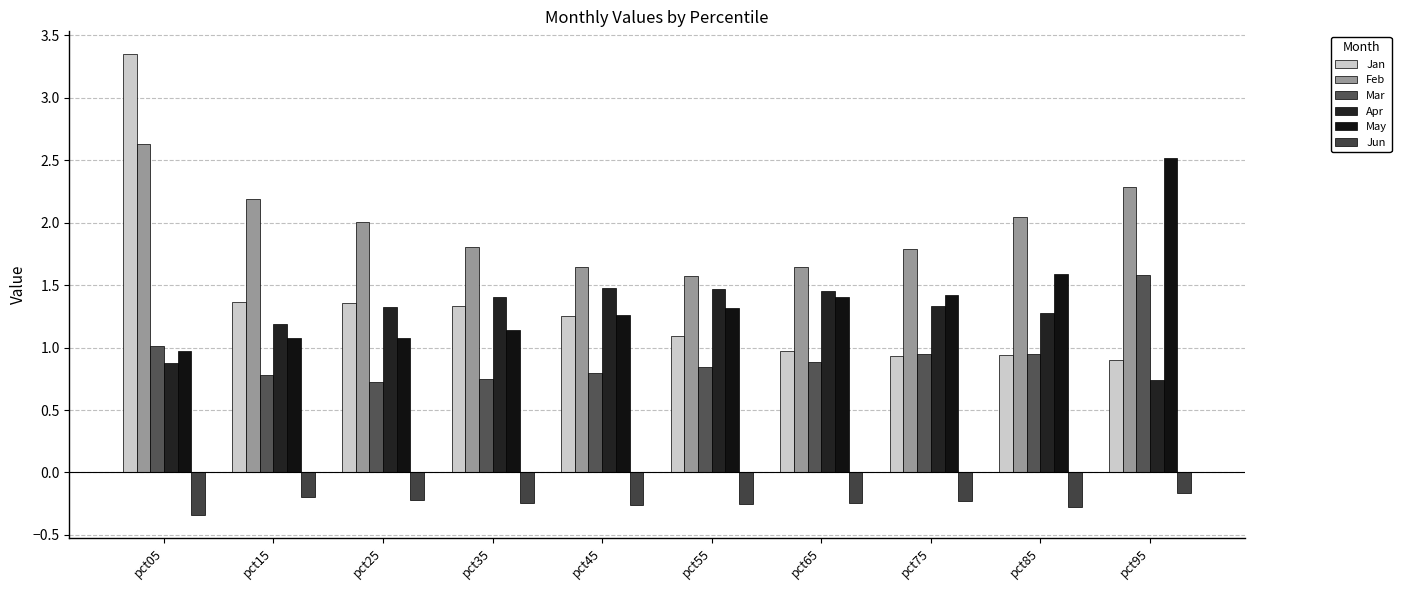

Is it true that Apr equals 0.2 at pct95?

False